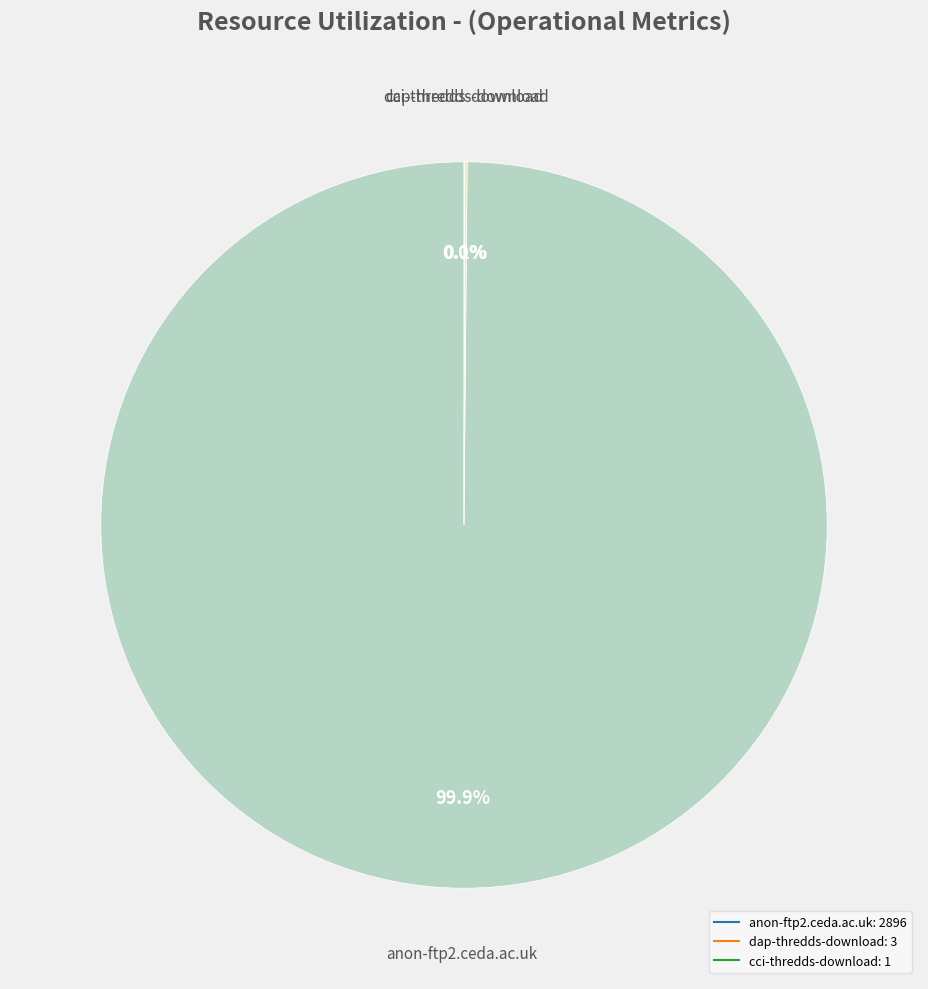

Which slice is the largest?

anon-ftp2.ceda.ac.uk